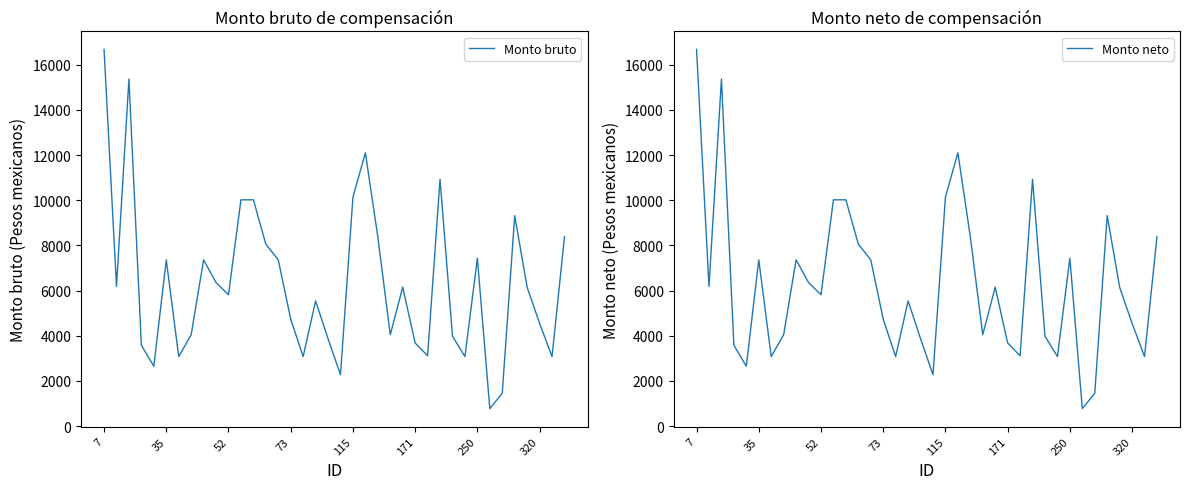

What is the label of the 17th point from the right?

21